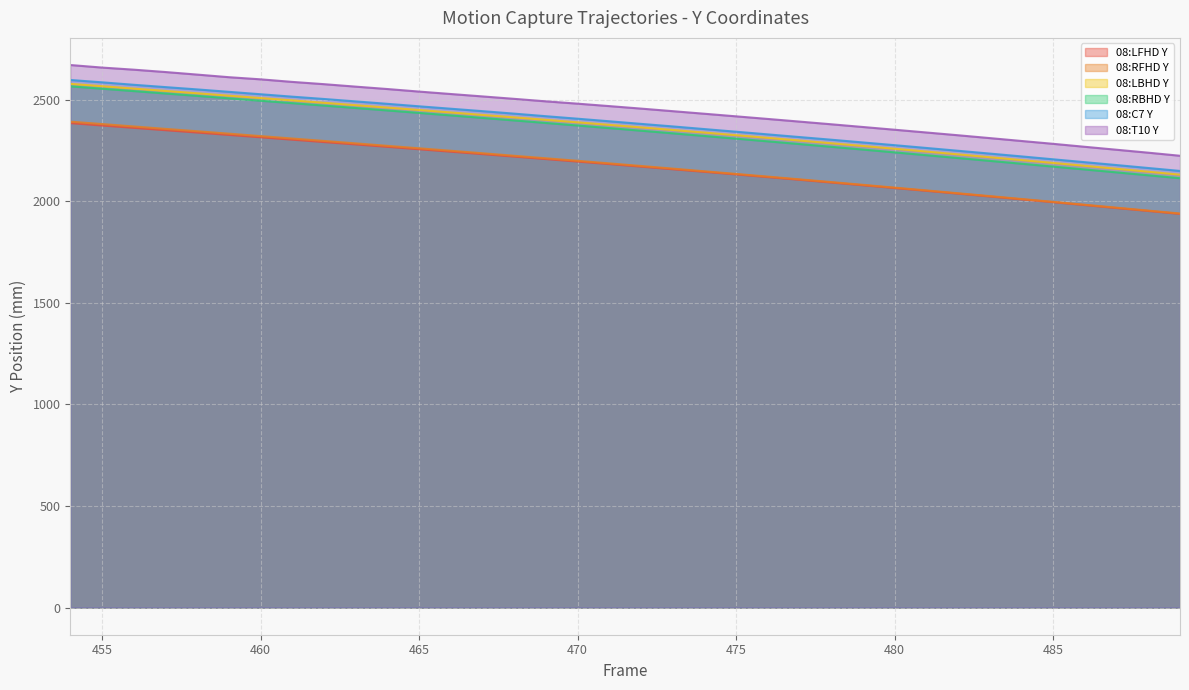

Which series has the widest spread of values?

08:RBHD Y